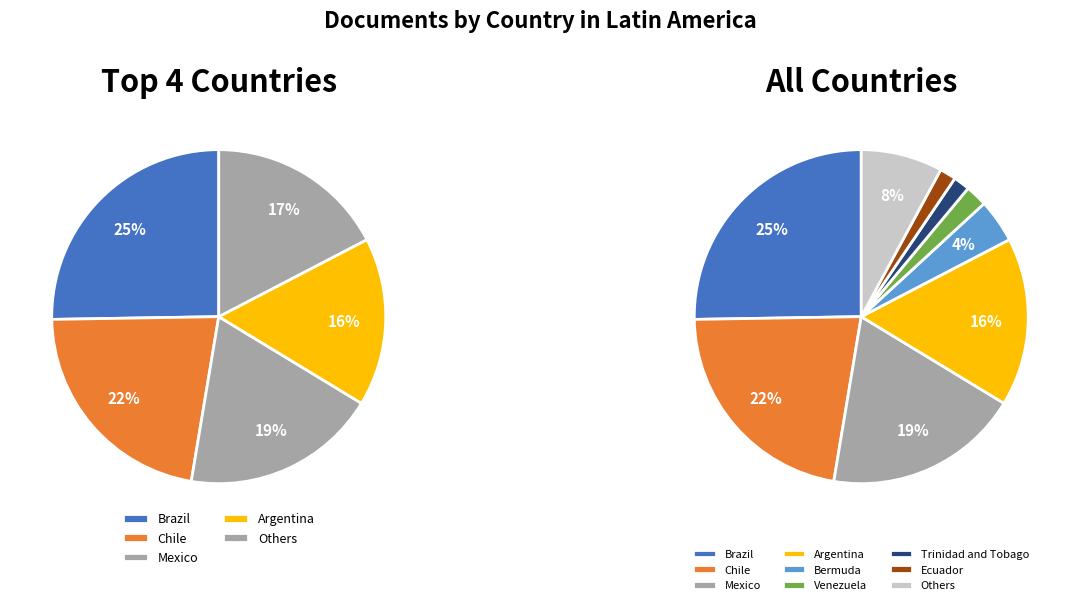

What is the largest slice in the pie chart?

Brazil